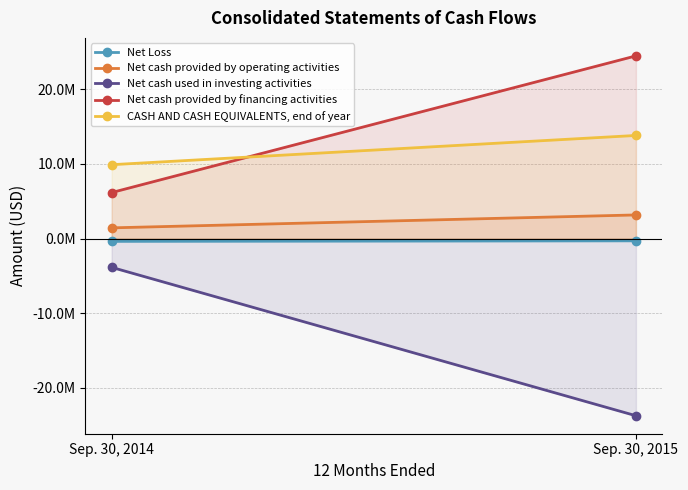

At how many categories does at least one series exceed 19520077?

1